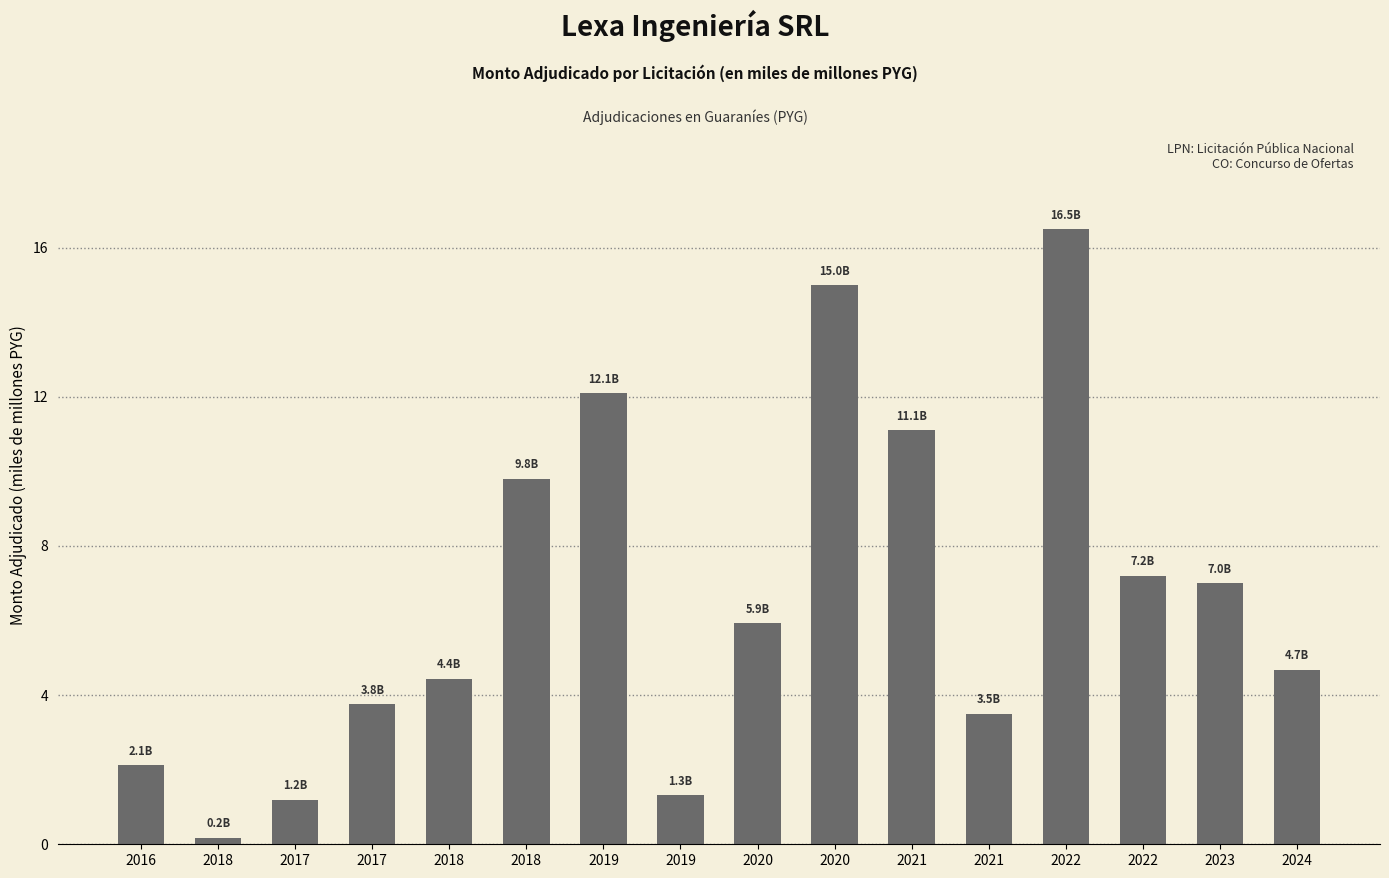

Reading left to right, extract all data points from this chart.

2.1	0.2	1.2	3.8	4.4	9.8	12.1	1.3	5.9	15.0	11.1	3.5	16.5	7.2	7.0	4.7